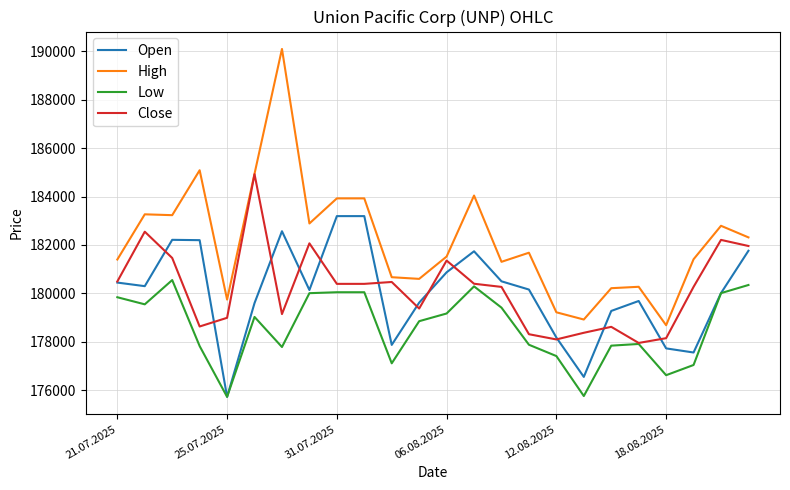

Which series has the largest total across all categories?

High